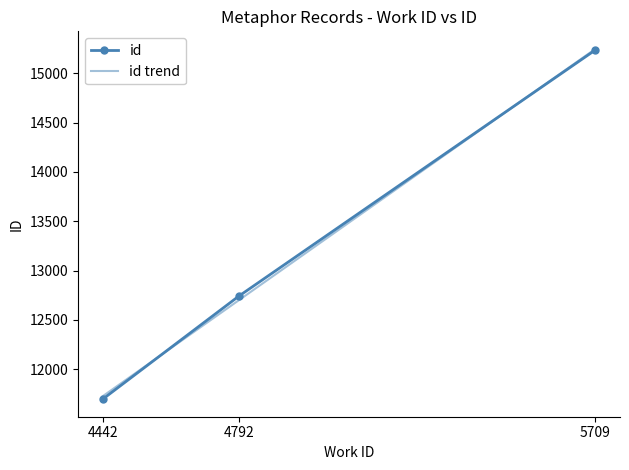

What is the difference between the maximum and minimum values?

3539